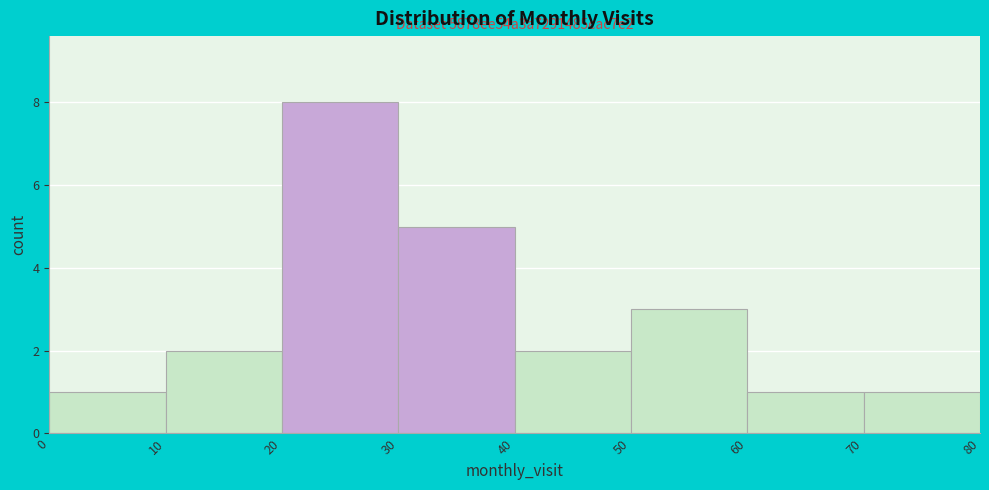

Which range on the x-axis has the tallest bar?

20 to 30